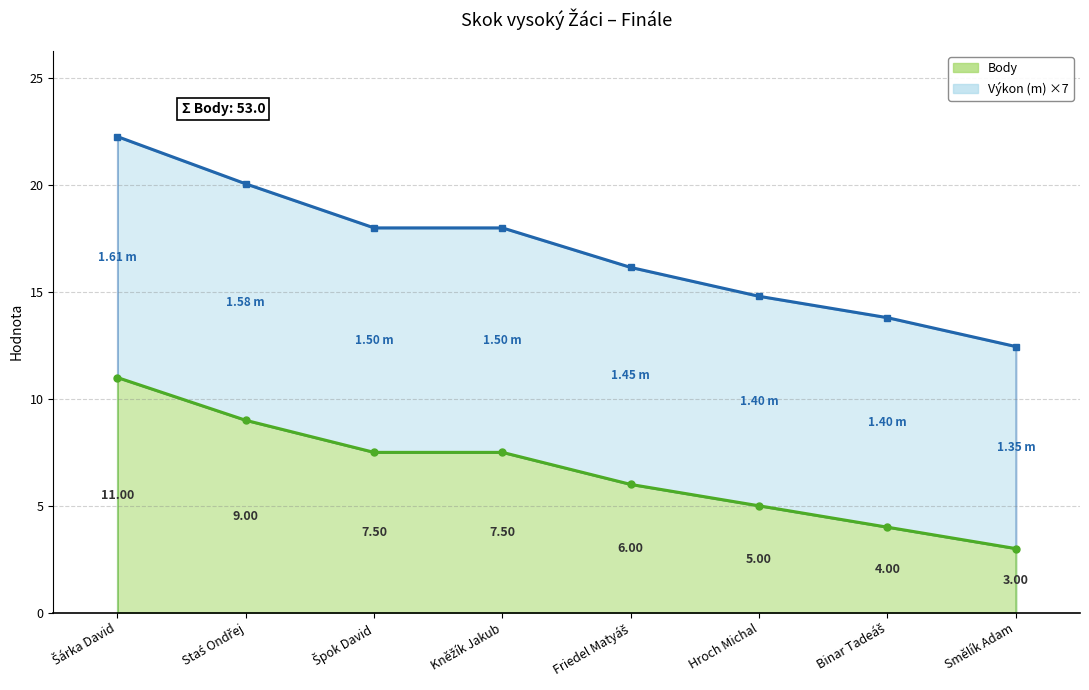

What is the minimum value for Body?

3.0